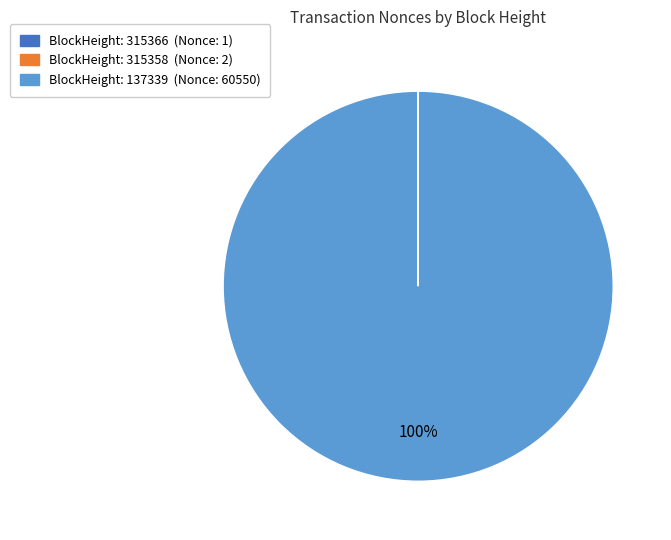

To the nearest percent, what is the average slice percentage?

33%